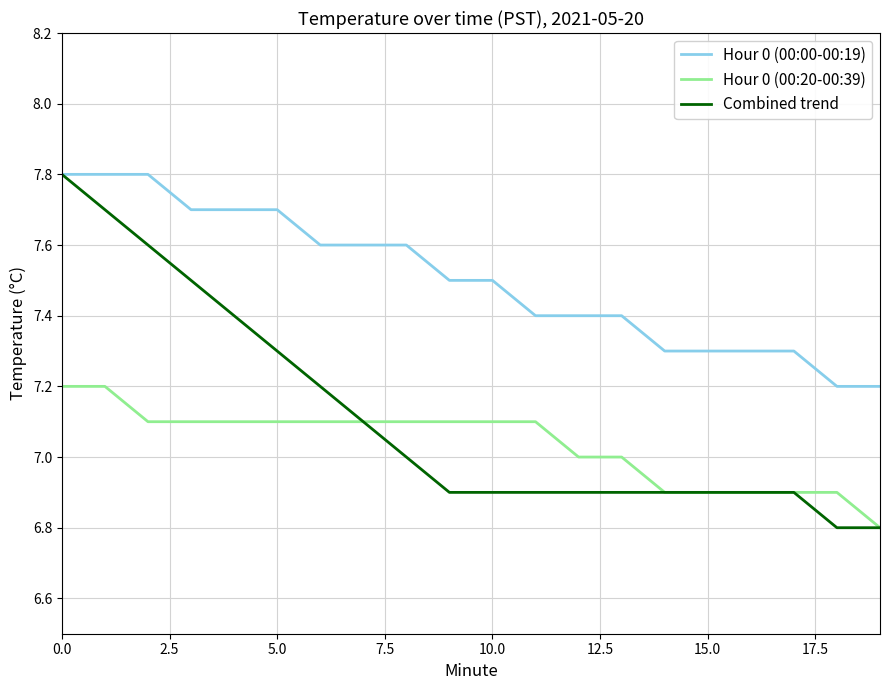

What is the greatest value displayed?

7.8